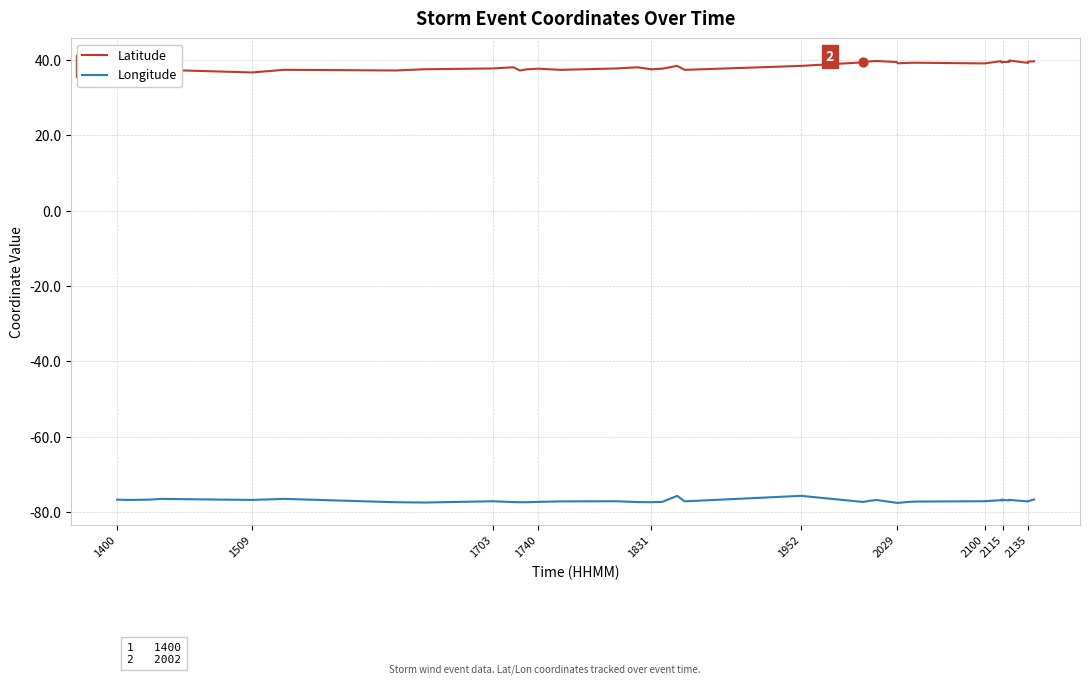

Which series has the largest total across all categories?

Latitude